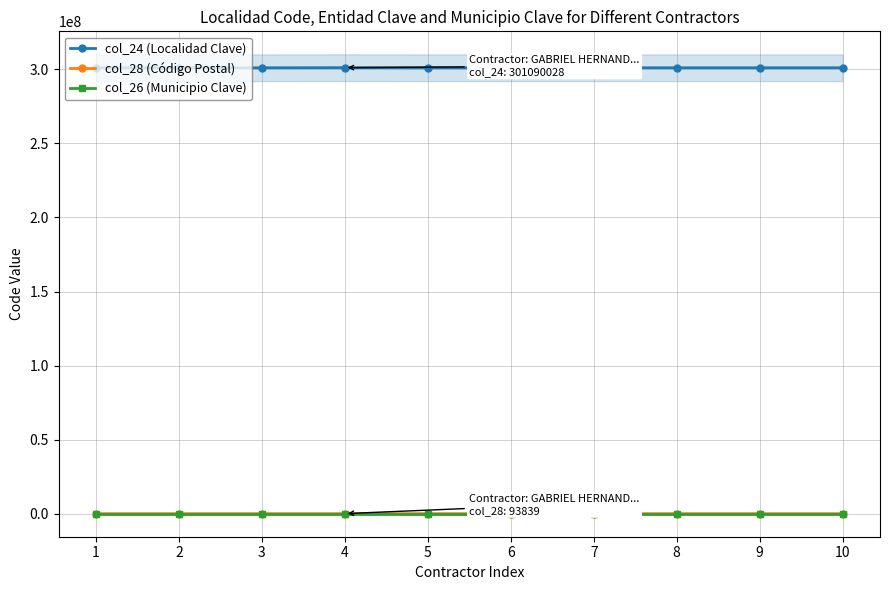

What are all the series names shown in the legend?

col_24 (Localidad Clave), col_28 (Código Postal), col_26 (Municipio Clave)